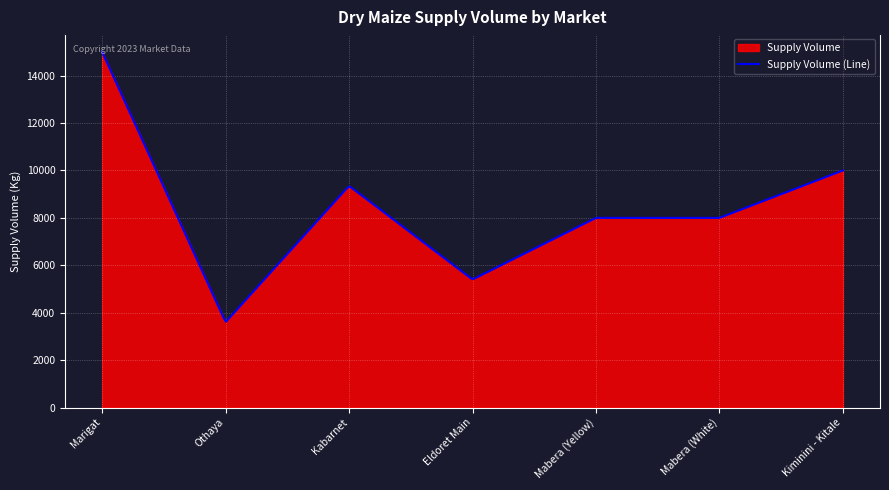

True or false: the data shows 3509 at Kabarnet.

False